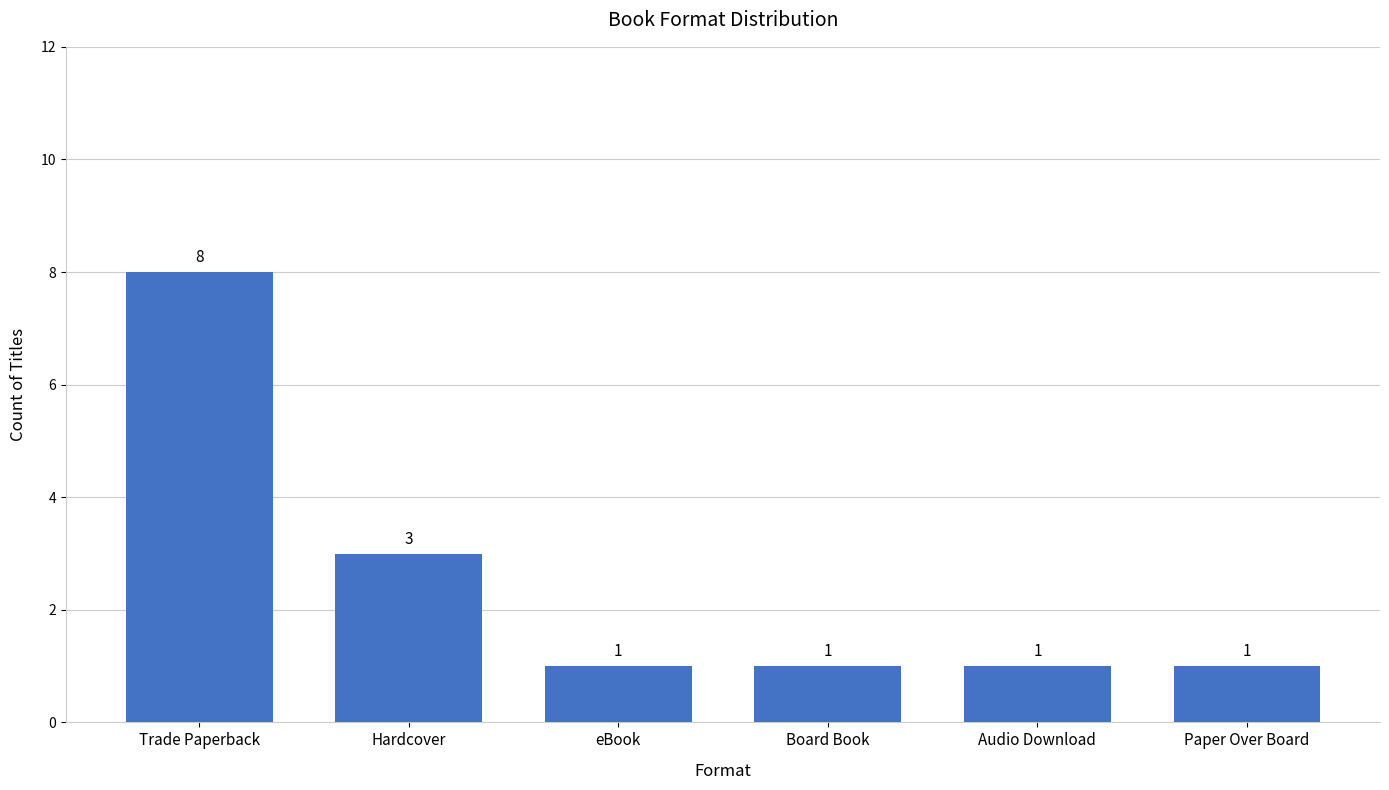

How many bars are there in total?

6